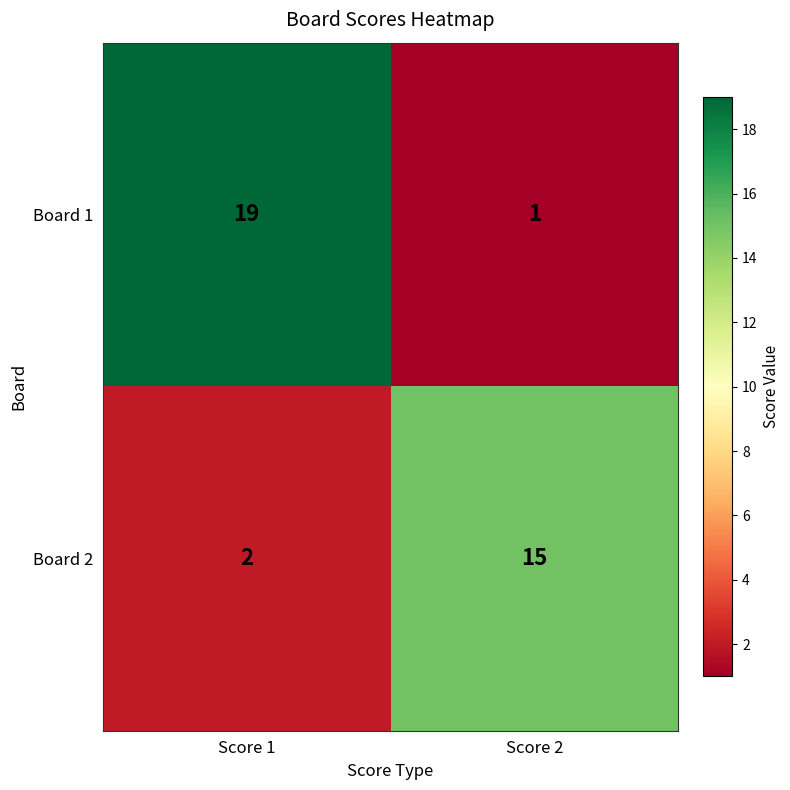

Reading left to right, transcribe all the data shown in this chart.

Board 1: 19	1
Board 2: 2	15